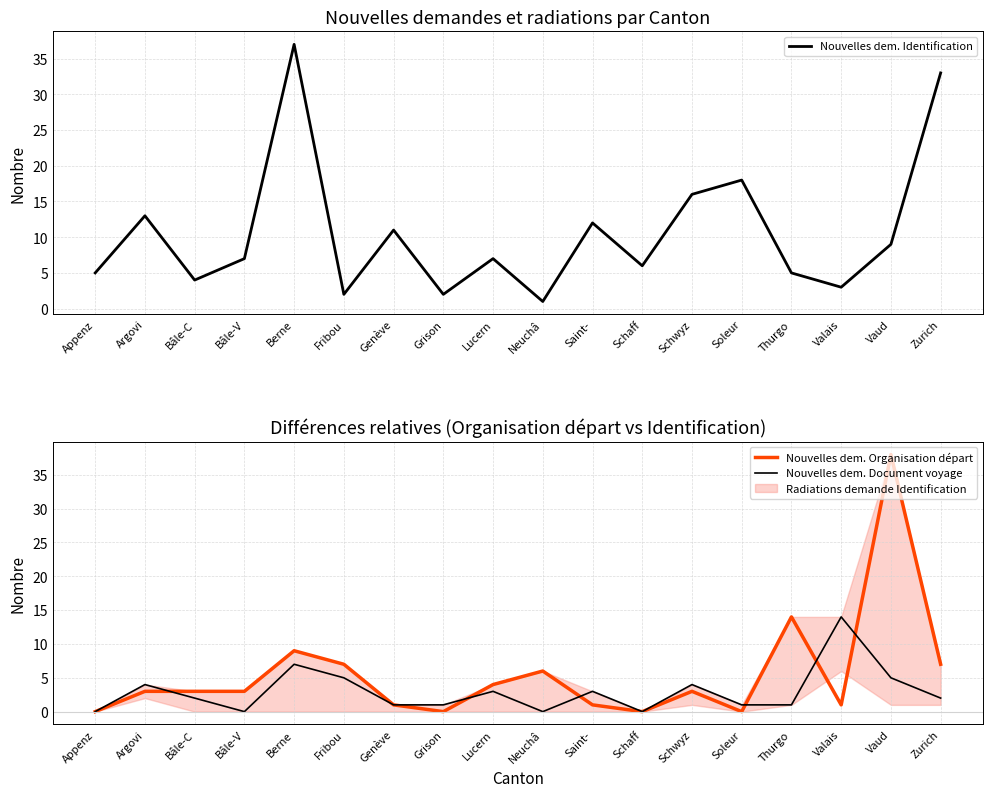

Where do Nouvelles dem. Organisation départ and Nouvelles dem. Identification first cross each other?

Berne and Fribou